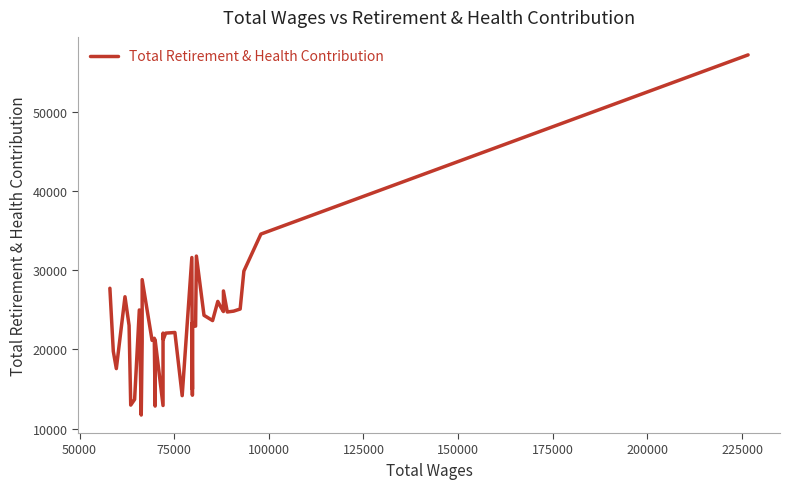

What is the smallest value displayed?

11710